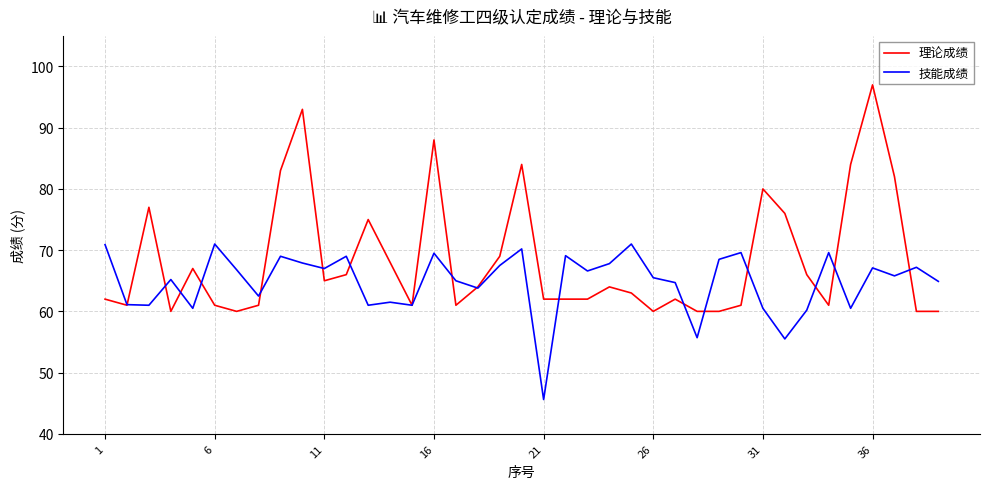

What is the lowest value of the 理论成绩 series?

60.0